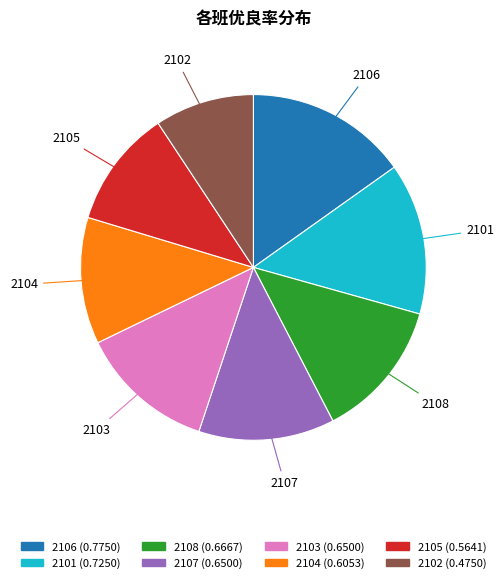

Combined, do 2103 and 2108 account for over 50%?

No